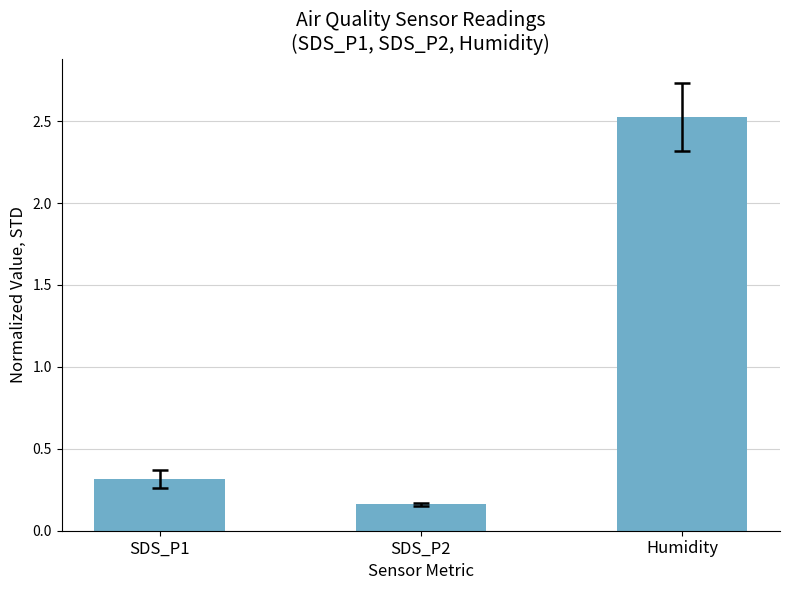

True or false: the data shows 0.2 at SDS_P1.

False